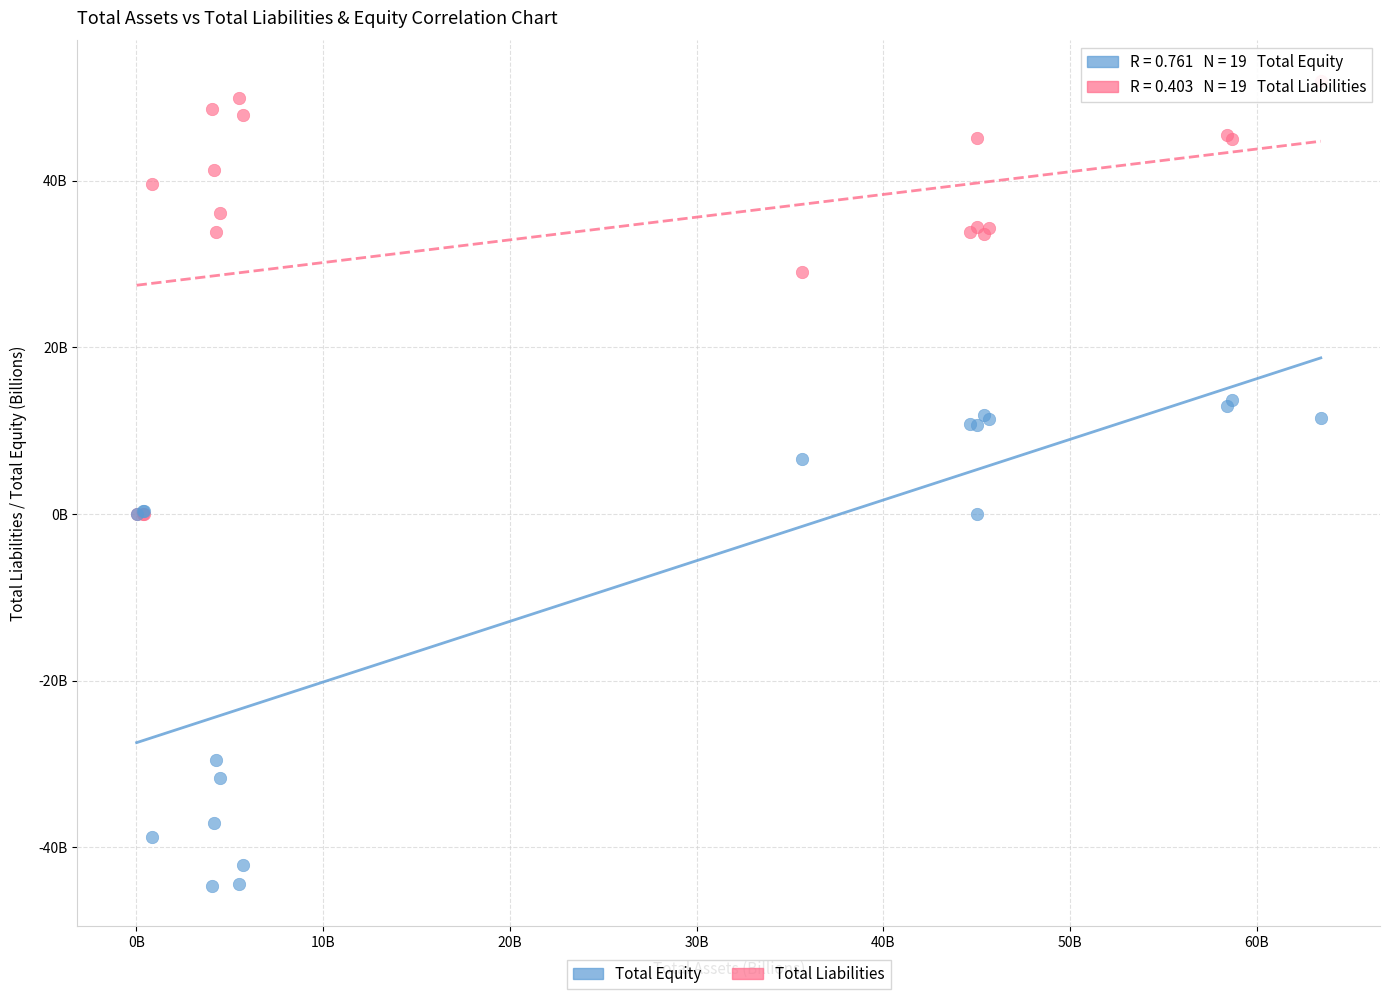

What are all the series names shown in the legend?

Total Equity, Total Liabilities